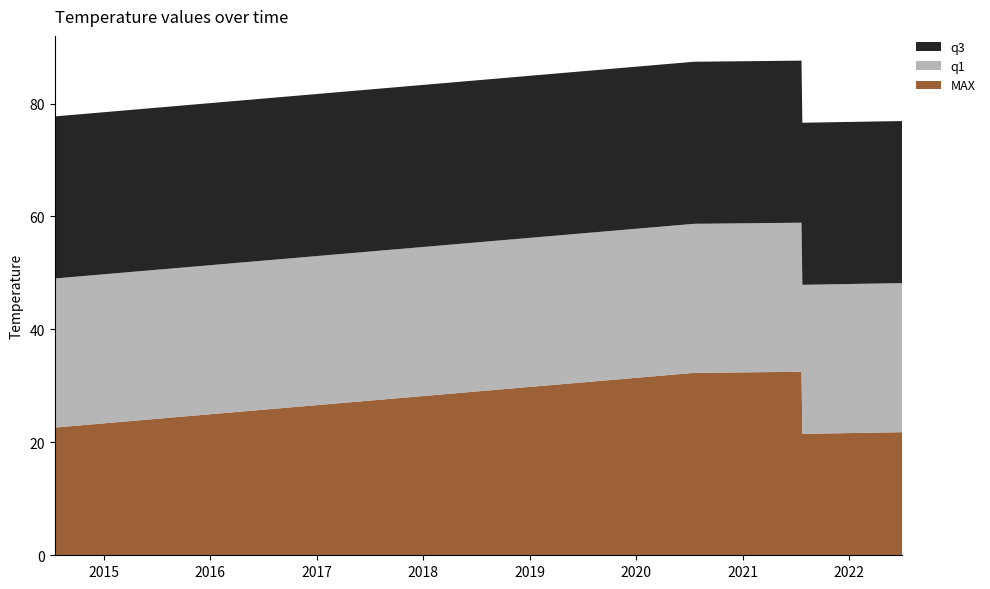

Reading left to right, list all the values displayed in this chart.

MAX: 2014-07-17=22.6	2020-07-17=32.3	2021-07-21=32.5	2021-07-24=21.5	2022-07-02=21.8
q1: 2014-07-17=26.4	2020-07-17=26.4	2021-07-21=26.4	2021-07-24=26.4	2022-07-02=26.4
q3: 2014-07-17=28.7	2020-07-17=28.7	2021-07-21=28.7	2021-07-24=28.7	2022-07-02=28.7